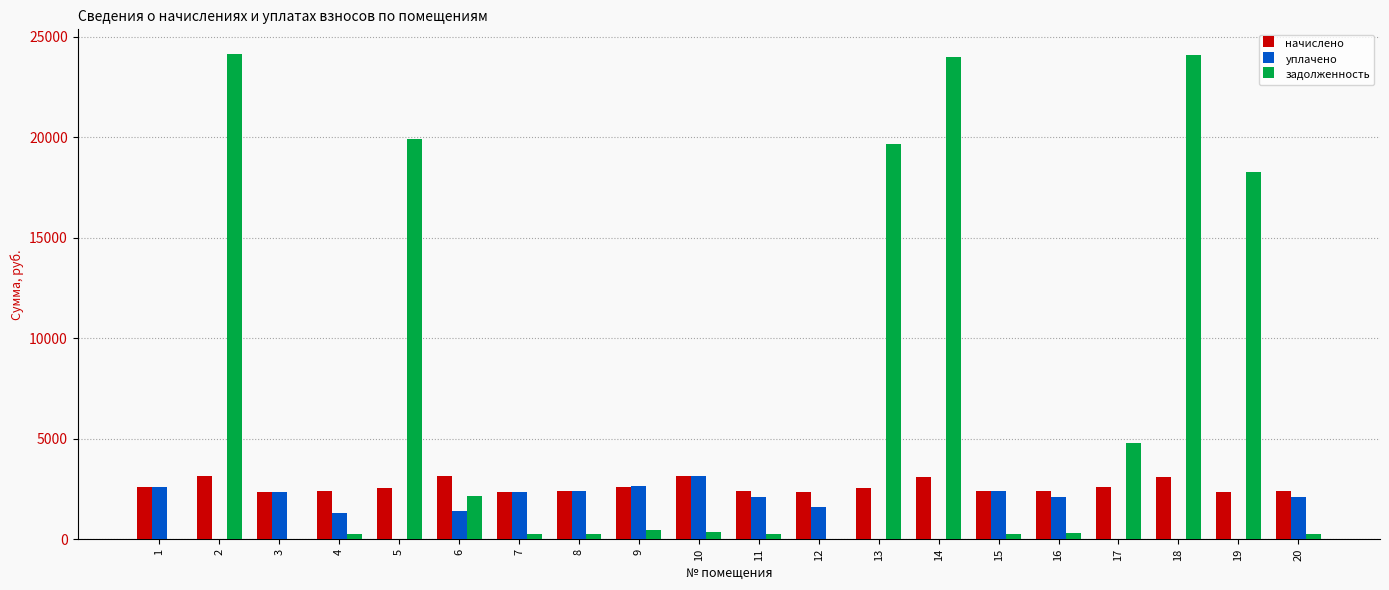

What is the sum of all задолженность values?

139680.7